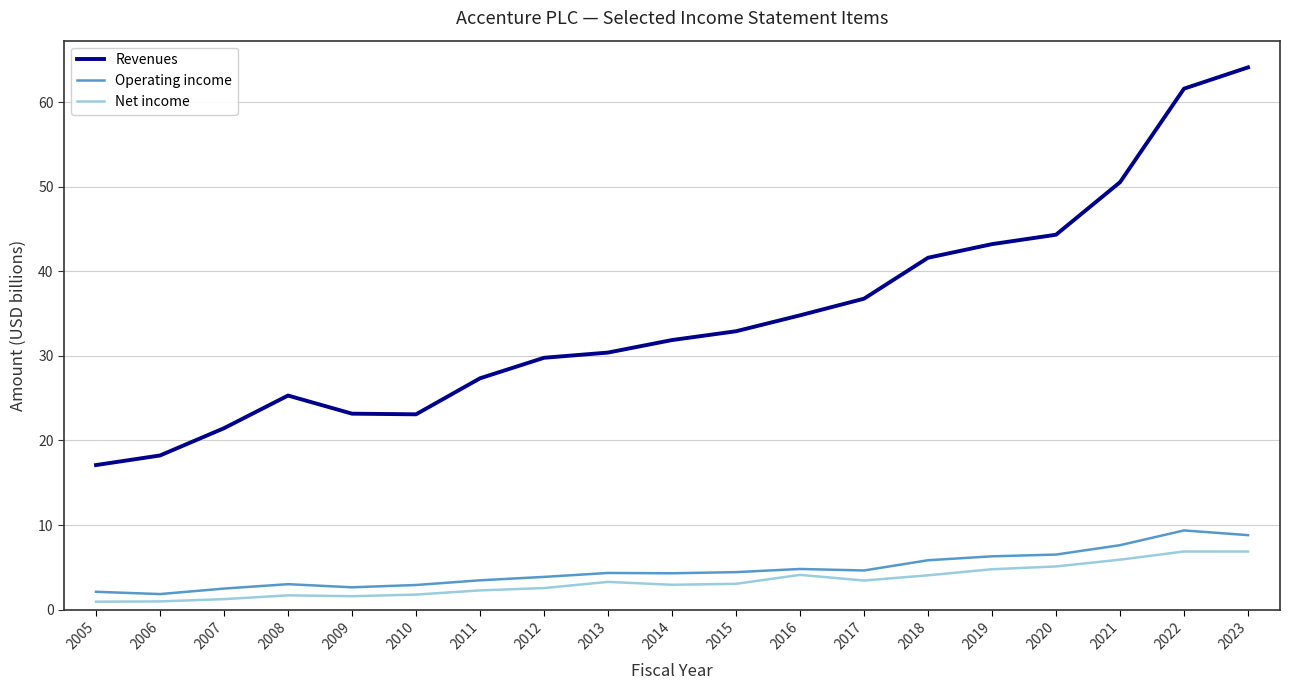

At which category does the chart reach its peak across all series?

2023